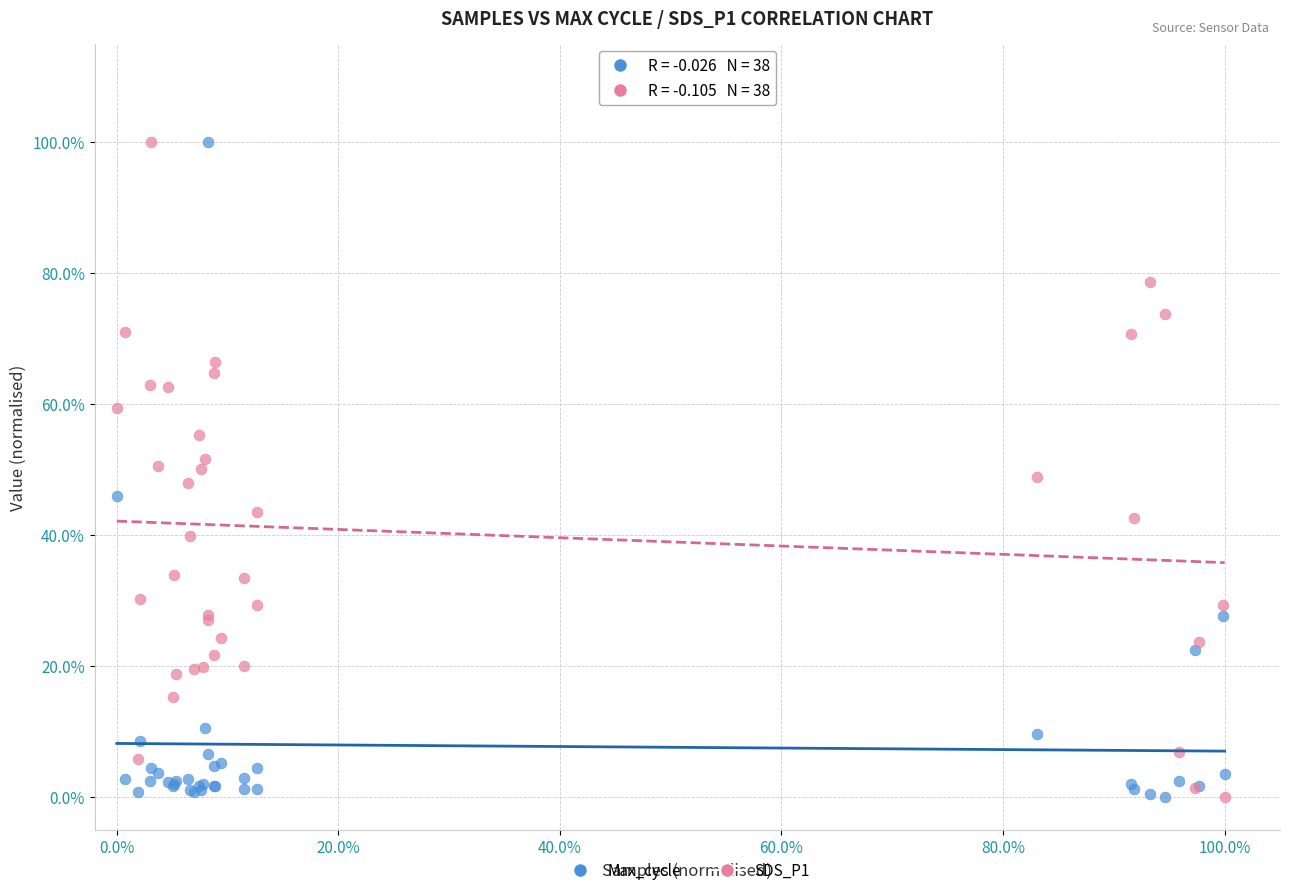

What are all the series names shown in the legend?

Max_cycle, SDS_P1